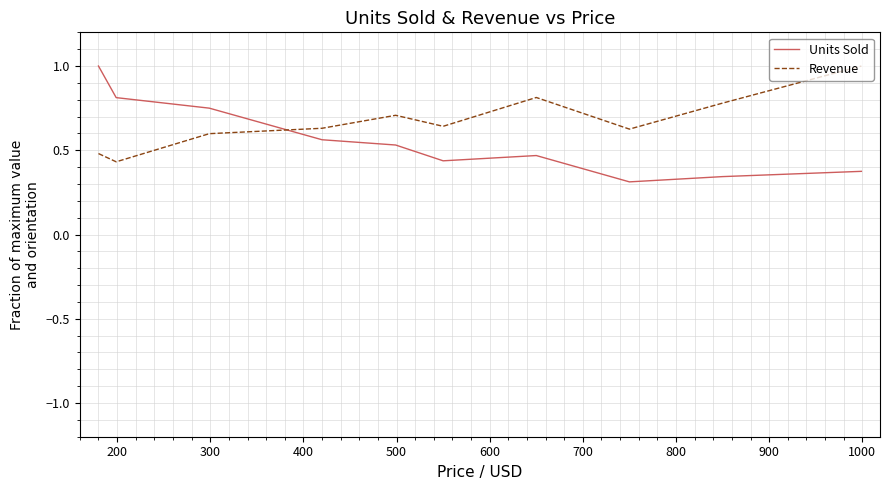

Rank the series by their average value, from highest to lowest.

Revenue, Units Sold